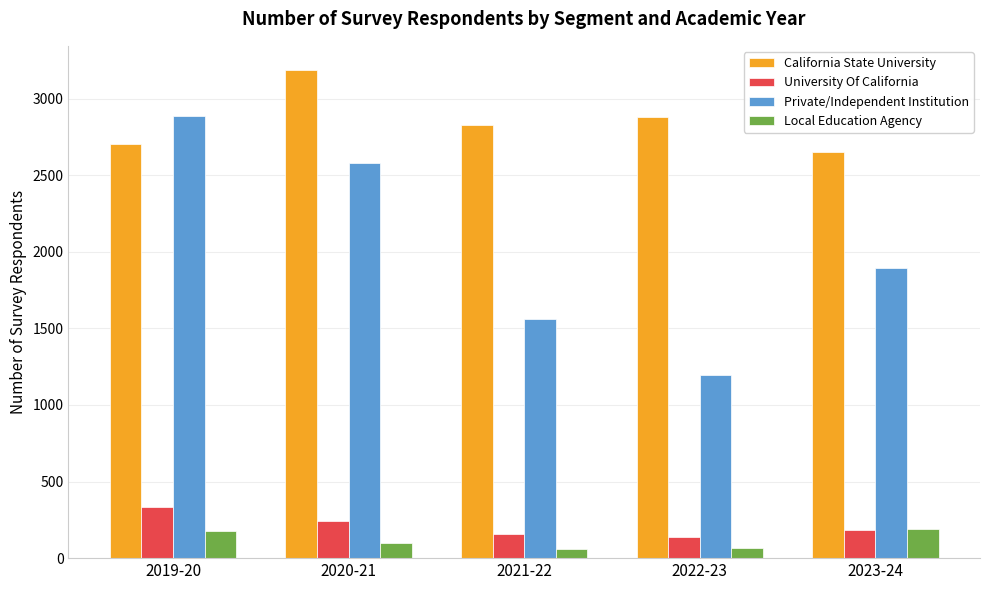

How many bars are there in total?

20